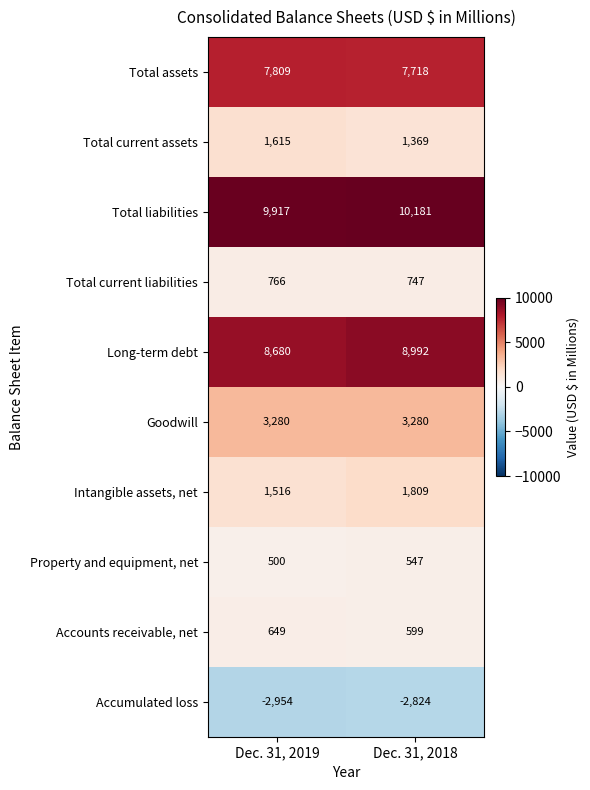

Which category has the highest value in the Total current assets series?

Dec. 31, 2019